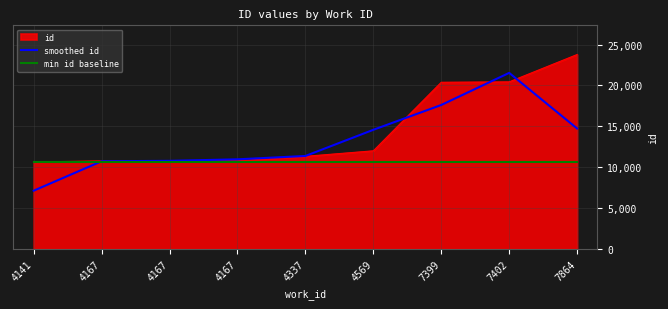

How many lines are shown in the chart?

3